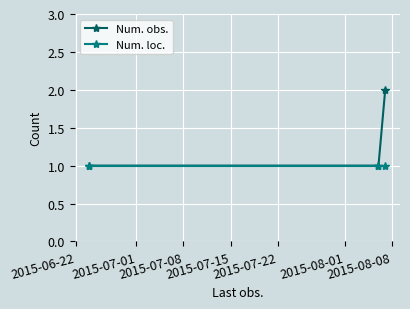

Does the chart display data point markers on the line(s)?

Yes